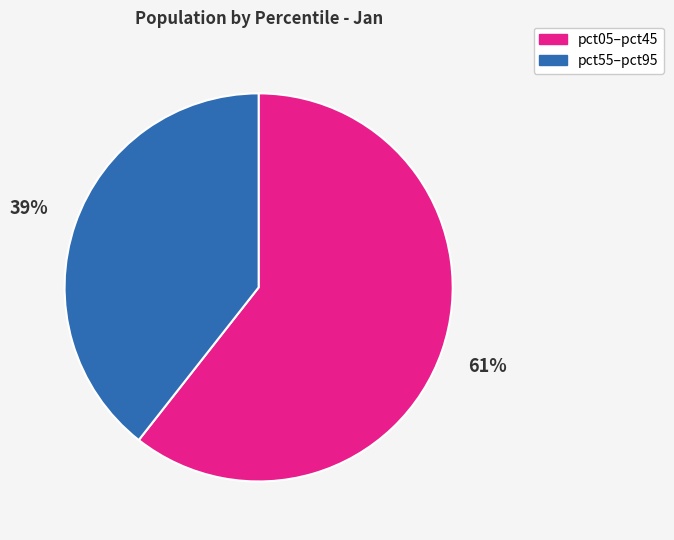

Rank the categories by value from lowest to highest.

pct55–pct95, pct05–pct45